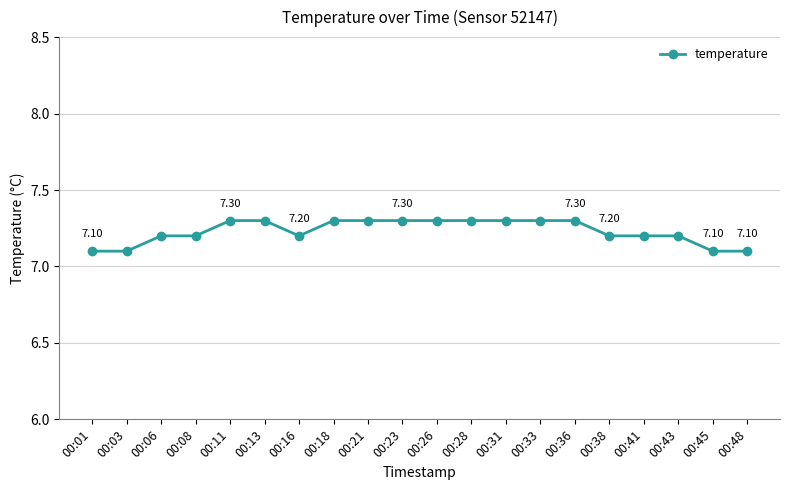

What is the sum of the values at 00:13 and 00:23?

14.6